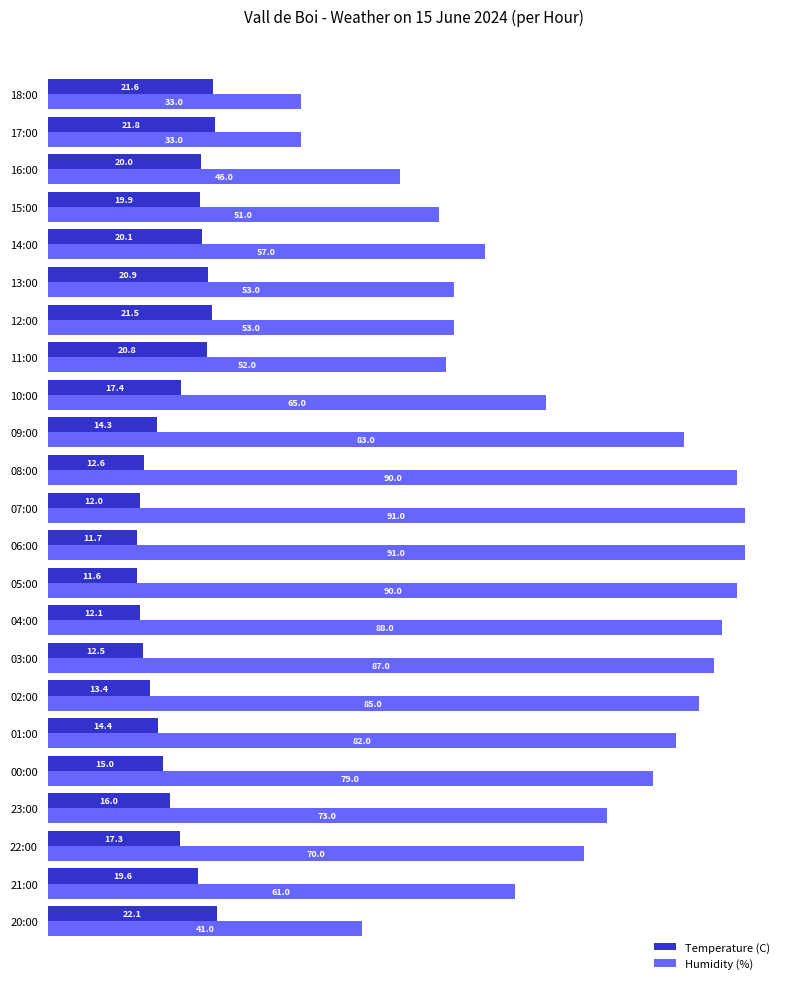

Count the number of data series in this chart.

2